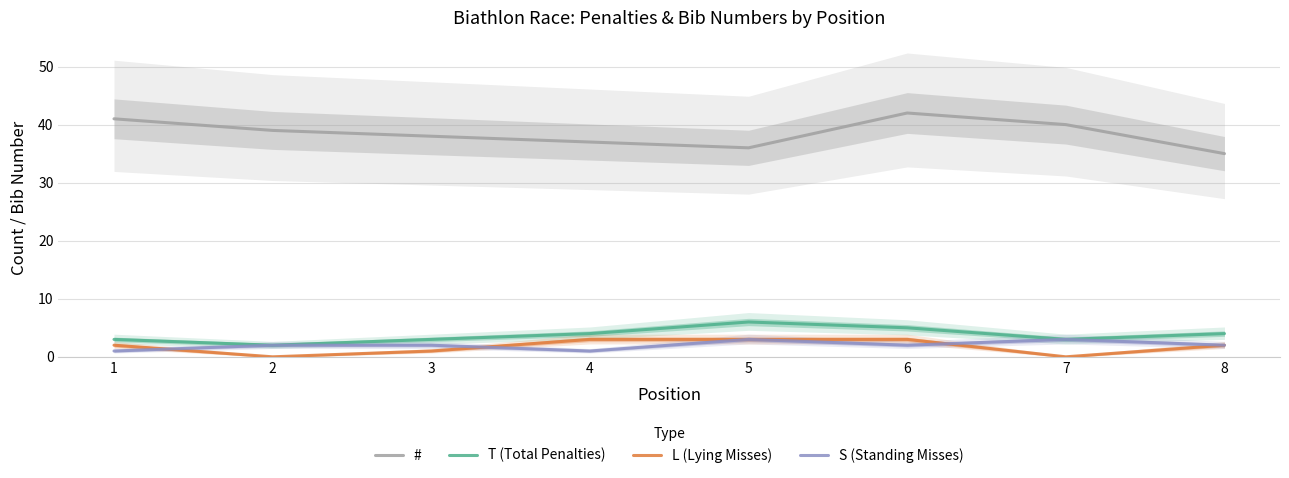

Reading left to right, what are all the values shown in this chart?

#: 41	39	38	37	36	42	40	35
T (Total Penalties): 3	2	3	4	6	5	3	4
L (Lying Misses): 2	0	1	3	3	3	0	2
S (Standing Misses): 1	2	2	1	3	2	3	2